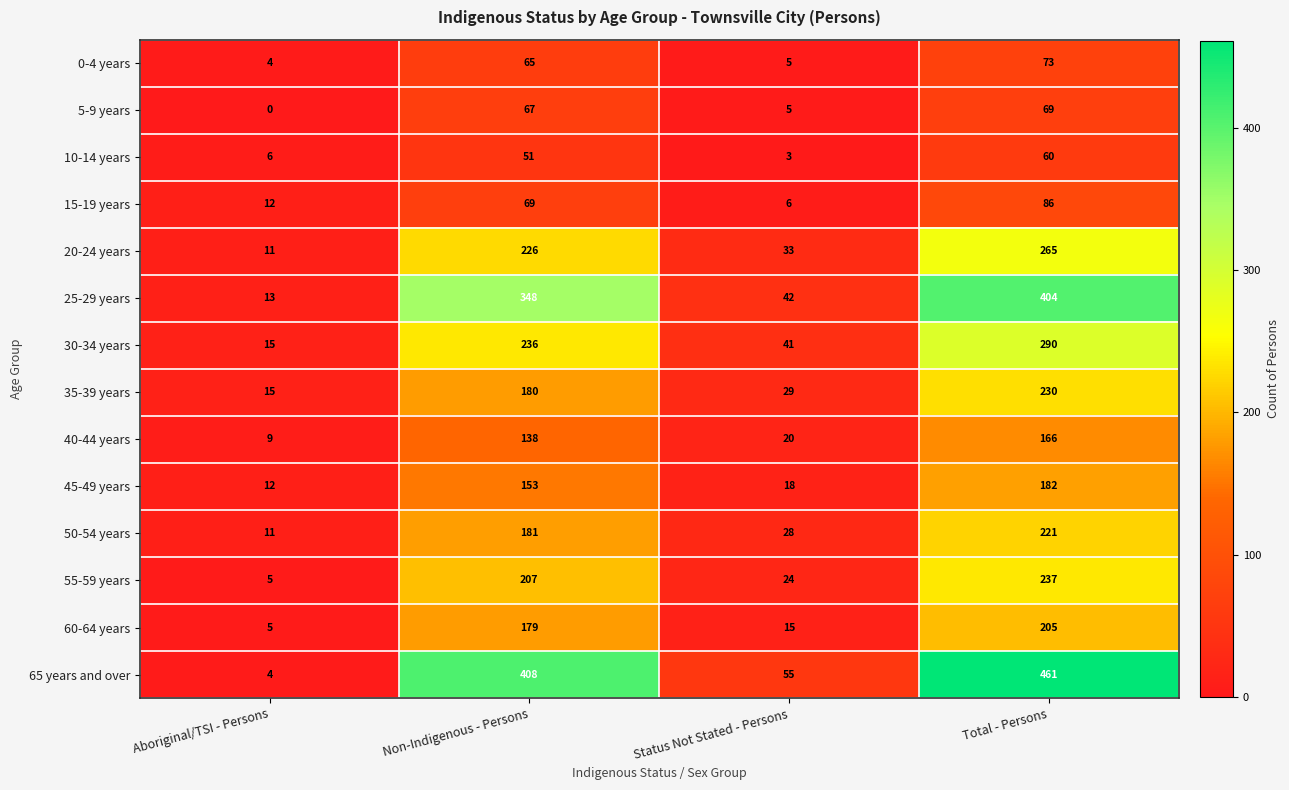

What is the sum of the 50-54 years values at Total - Persons and Aboriginal/TSI - Persons?

232